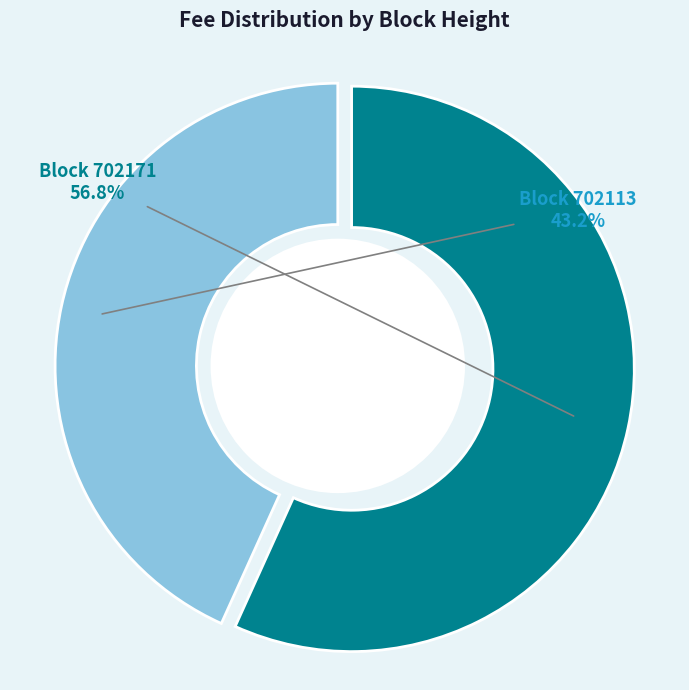

Which category accounts for the majority?

702171